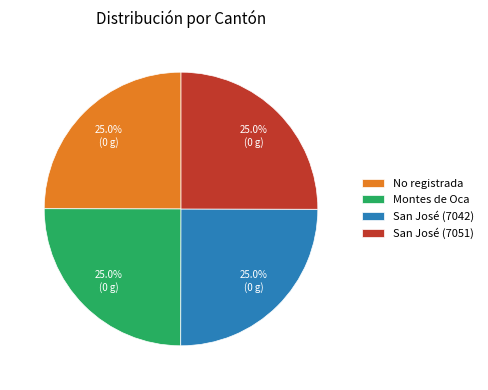

To the nearest percent, what portion does San José (7042) represent?

25%